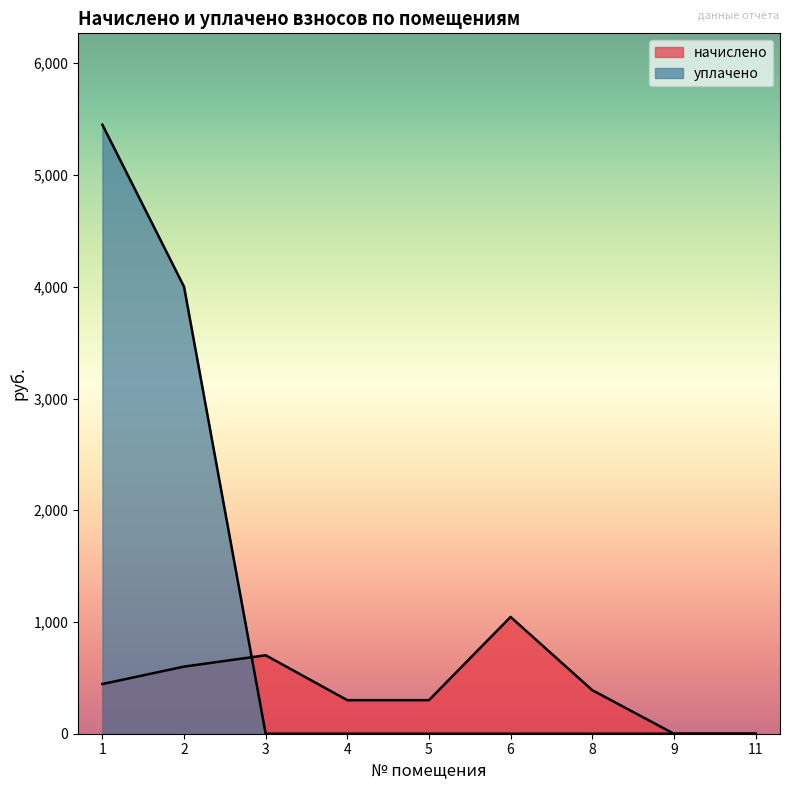

What is the highest value of the уплачено series?

5450.5